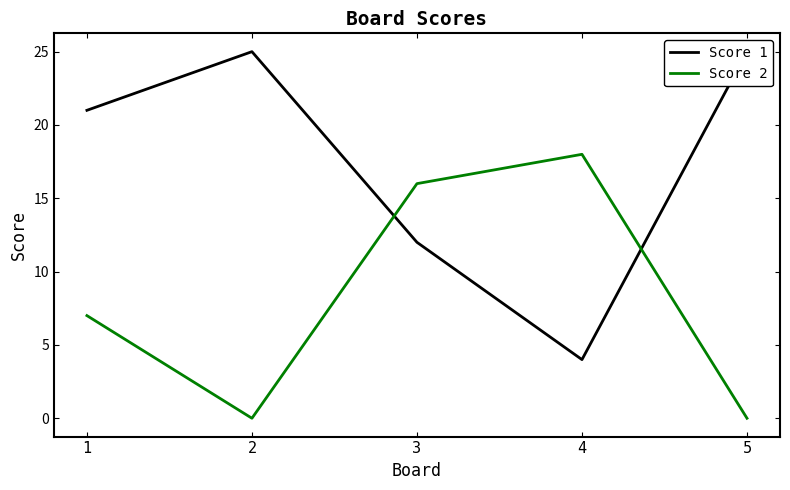

Which series changed the most between 2 and 4?

Score 1